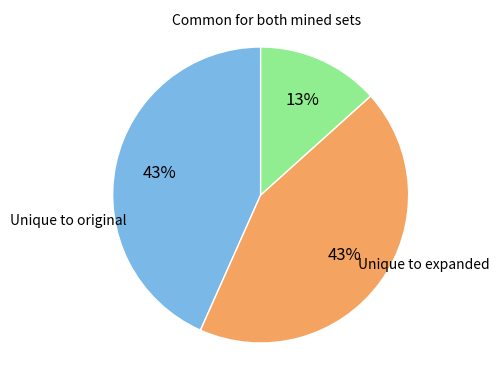

Is there a majority slice in this chart?

No